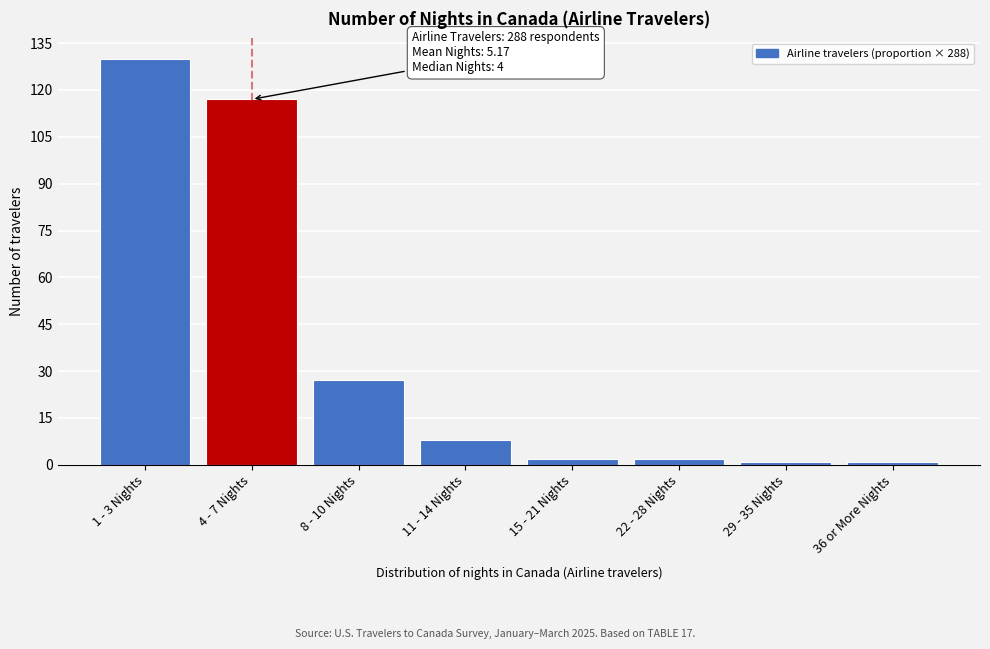

Reading left to right, transcribe all the data shown in this chart.

130	117	27	8	2	2	1	1